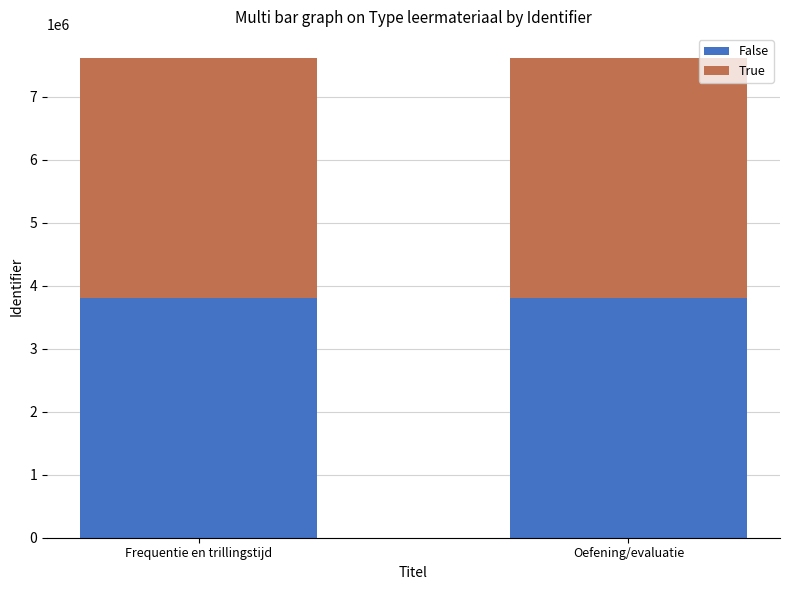

What is the maximum value for False?

3807758